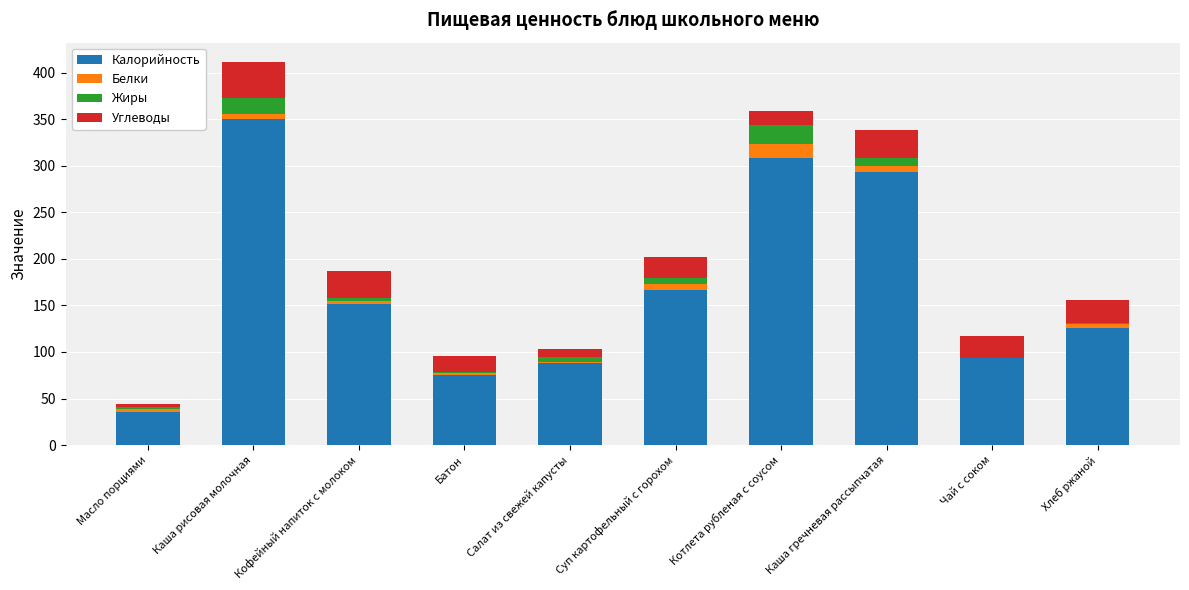

At which category is the sum across all series the highest?

Каша рисовая молочная